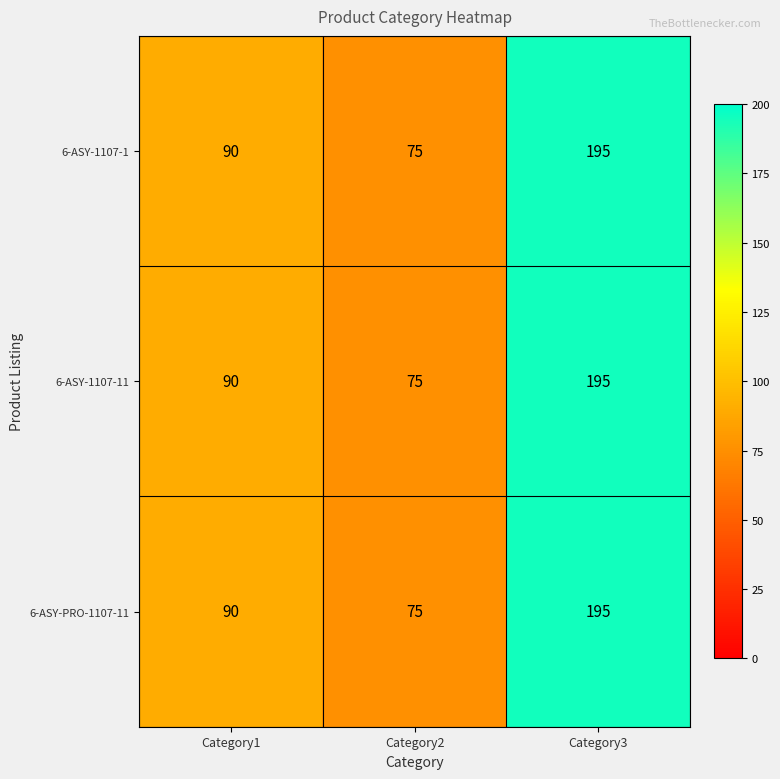

Which category has the lowest value in the 6-ASY-1107-1 series?

Category2